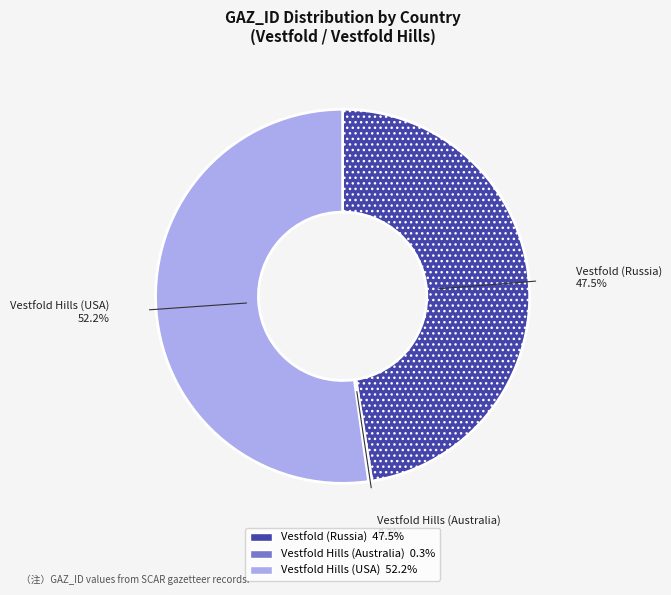

Which category has the biggest portion of the pie?

Vestfold Hills (USA)